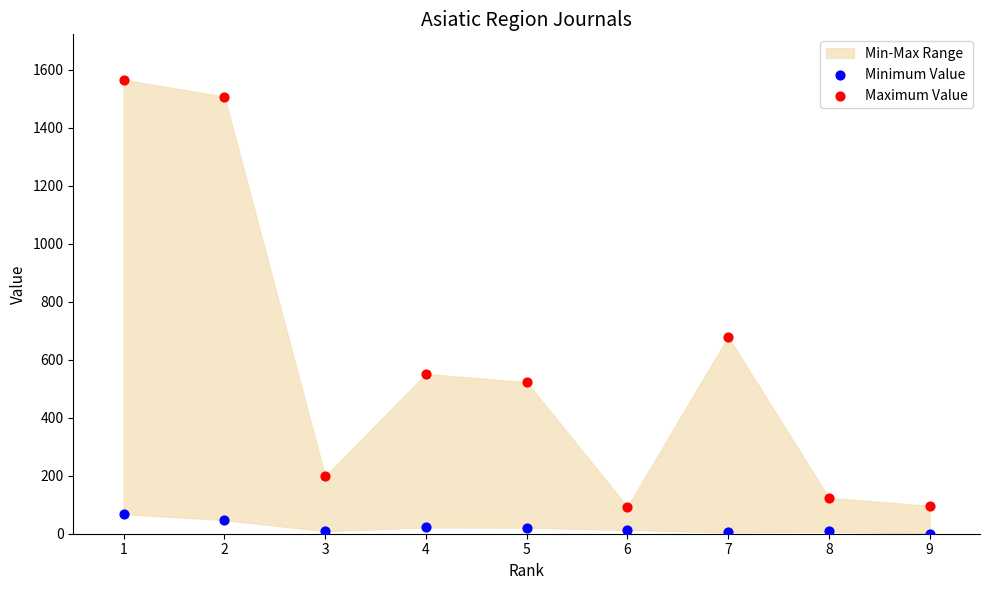

Across all series, what Y value is closest to 783?

679